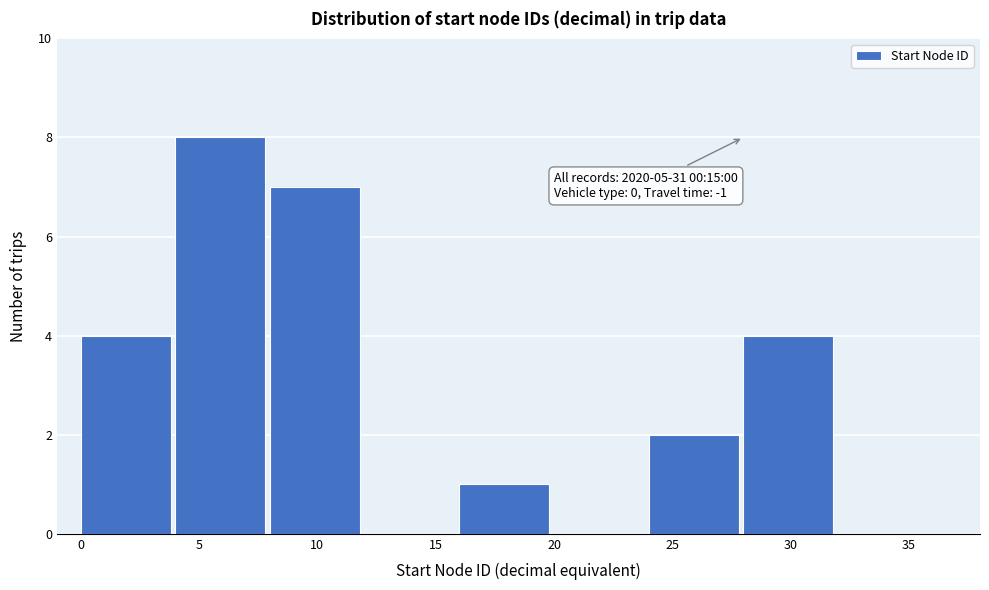

Over which range of the x-axis is the bar tallest?

4 to 8